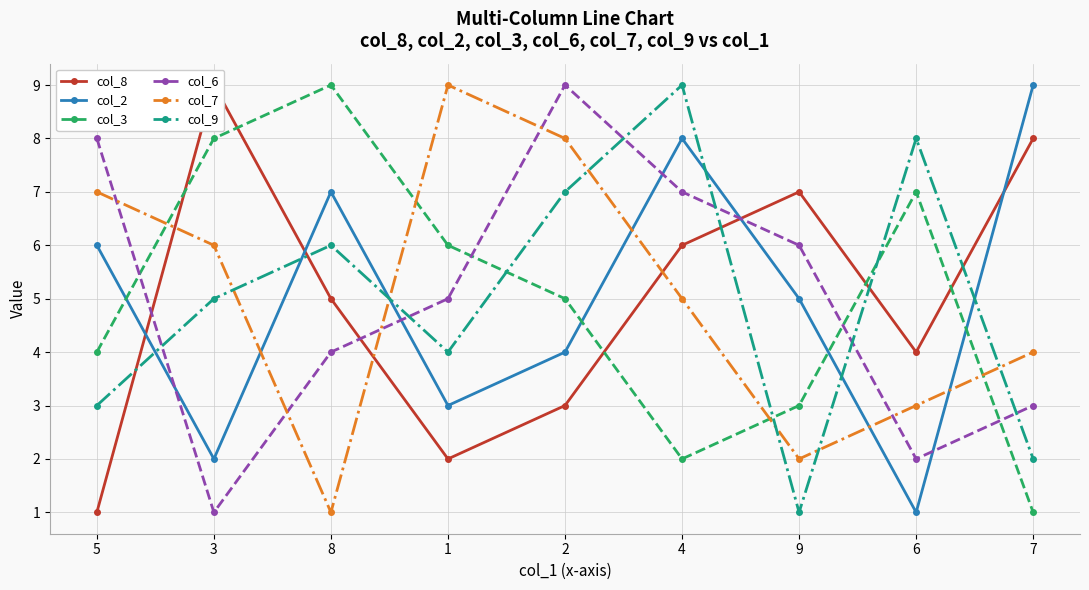

Which series ends up on top after the final intersection of col_3 and col_6?

col_6